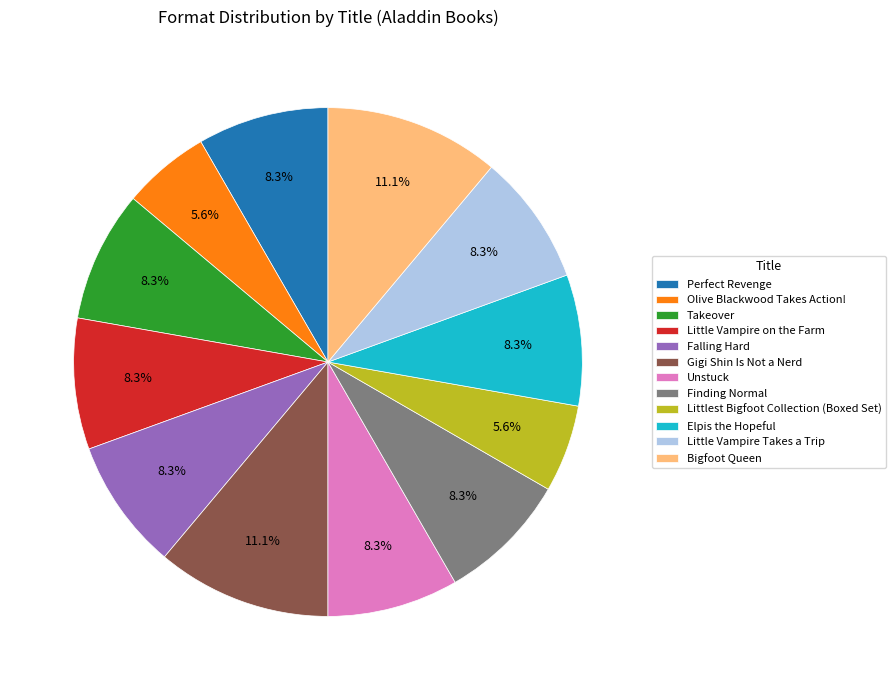

How much of the chart is everything except Takeover?

91.7%